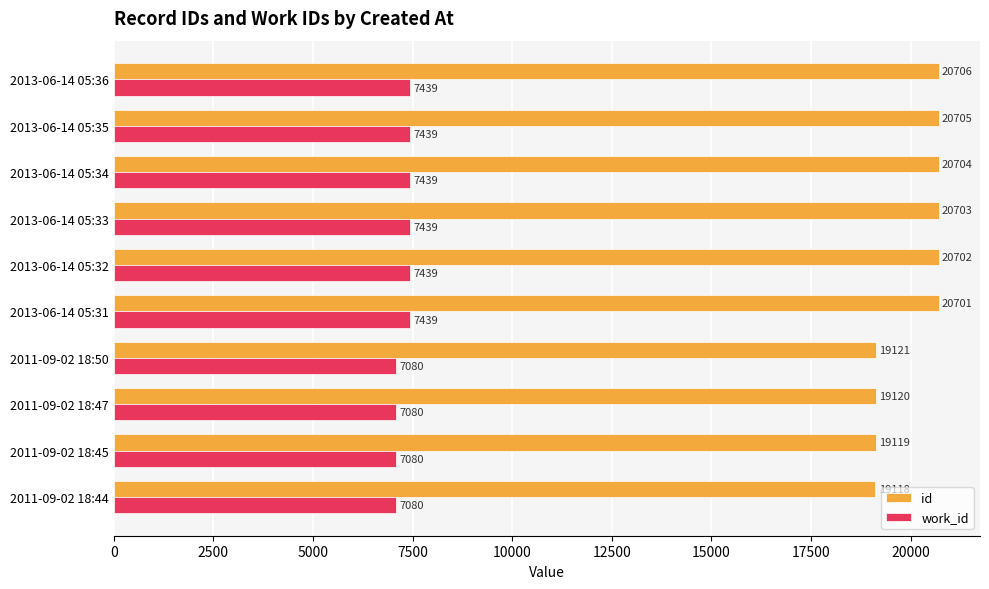

Between 2013-06-14 05:31 and 2013-06-14 05:33, which series saw the biggest shift?

id